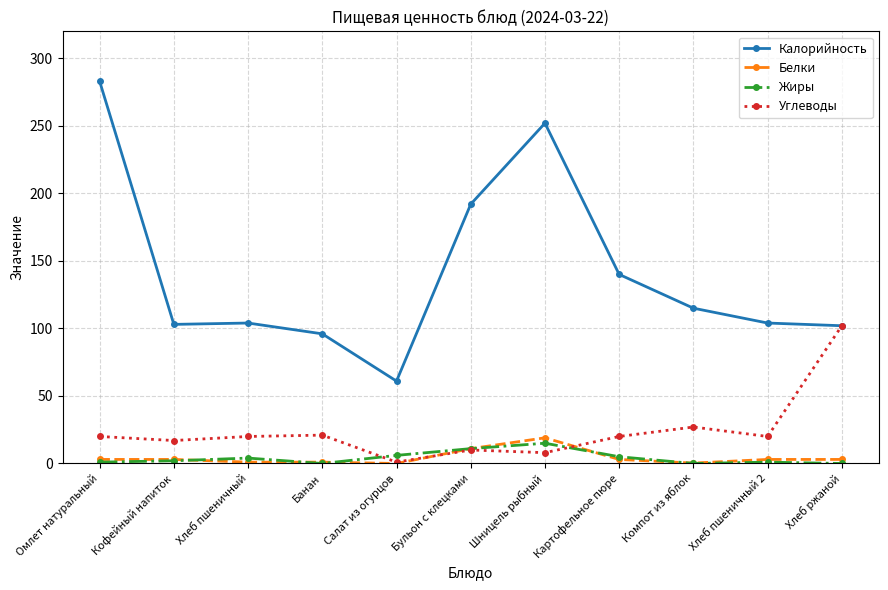

What is the difference between the Жиры values at Шницель рыбный and Компот из яблок?

15.0